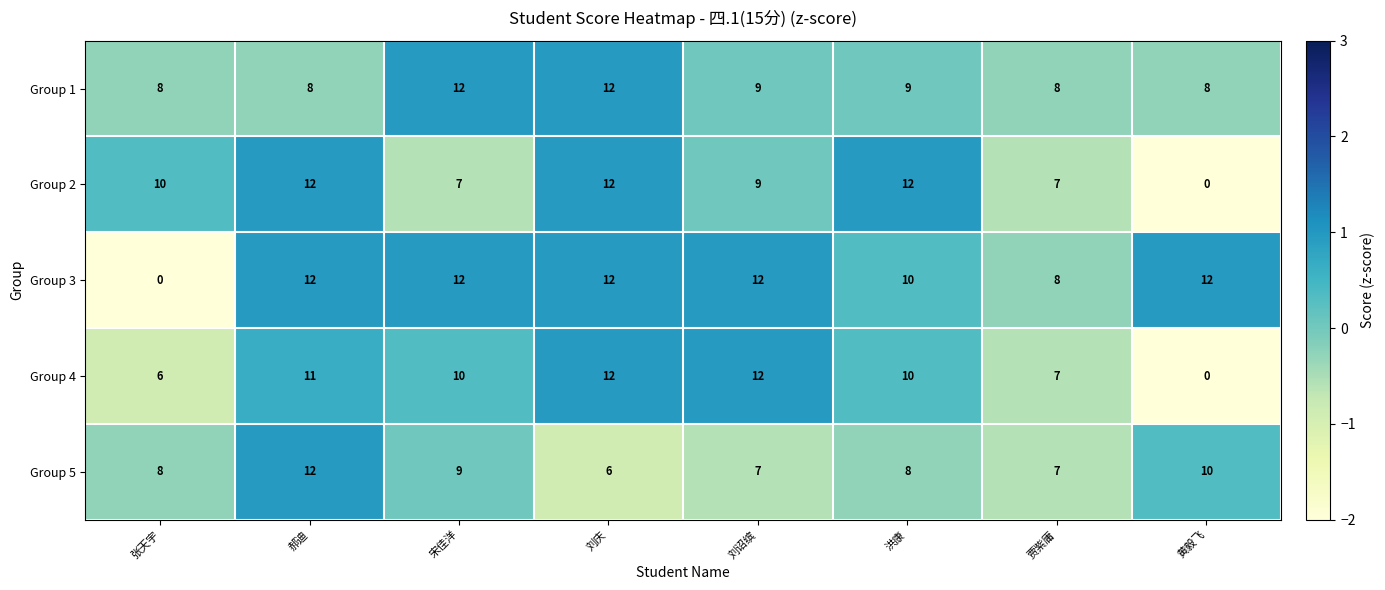

Is it true that Group 3 equals 12 at 宋佳洋?

True